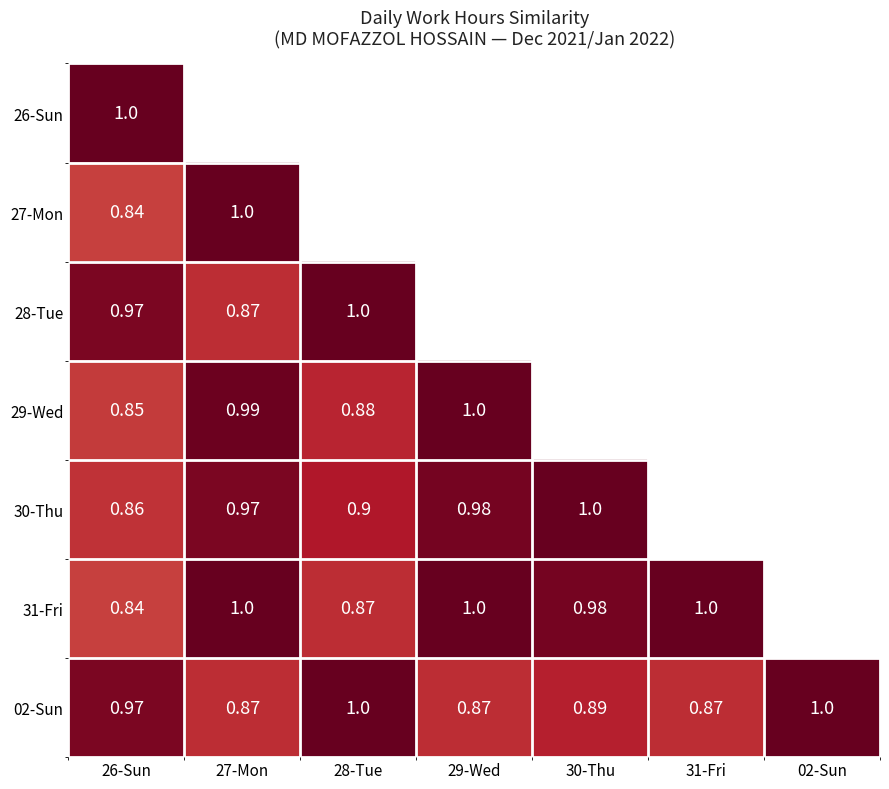

What is the total value across all series at 26-Sun?

6.3